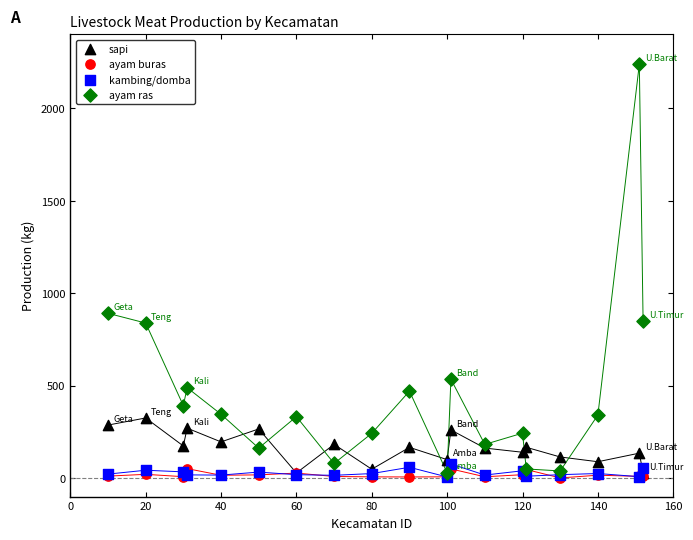

What are all the series names shown in the legend?

sapi, ayam buras, kambing/domba, ayam ras